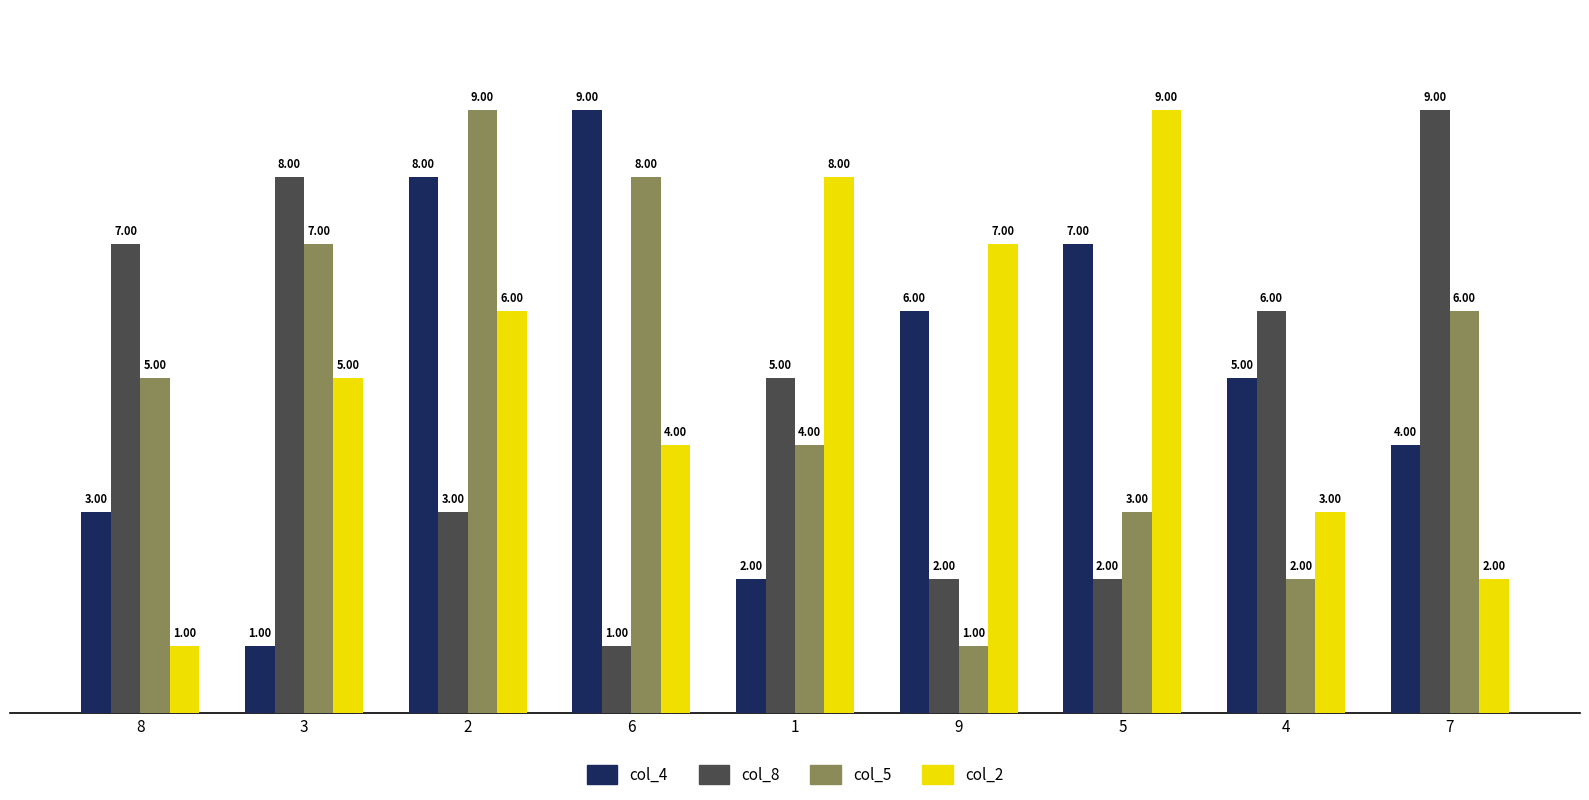

What is the difference between the highest and lowest values at 3?

7